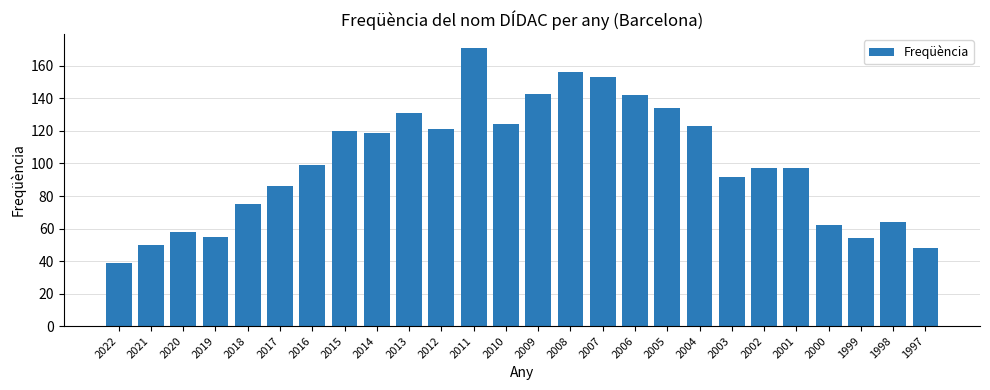

What is the approximate value at 2015?

120